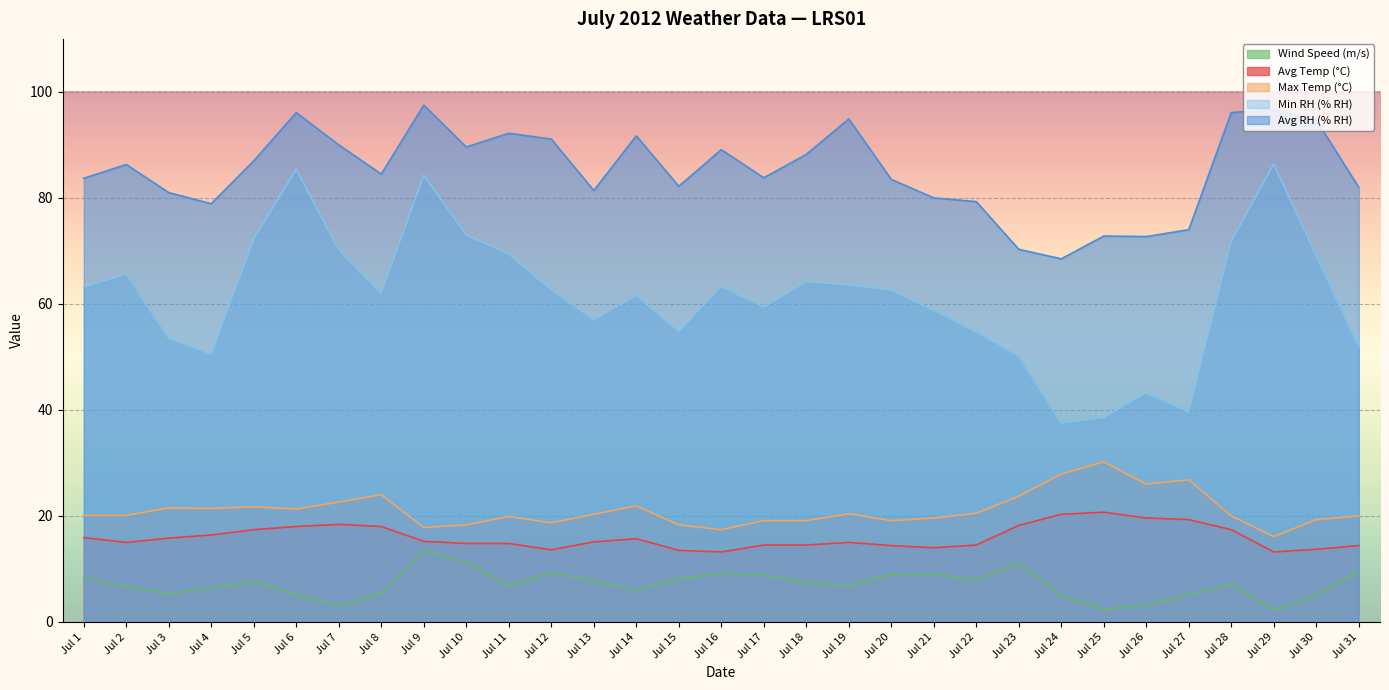

Which category has the highest value across all series?

Jul 9